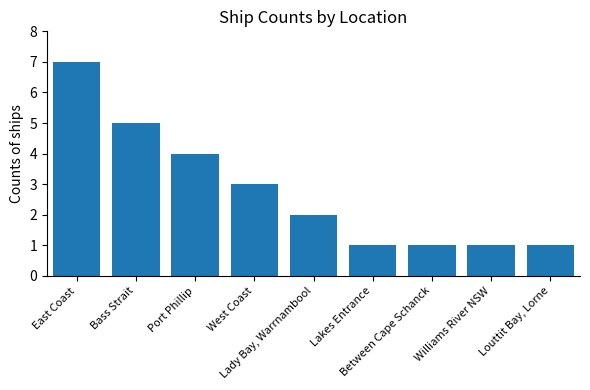

What is the greatest value displayed?

7